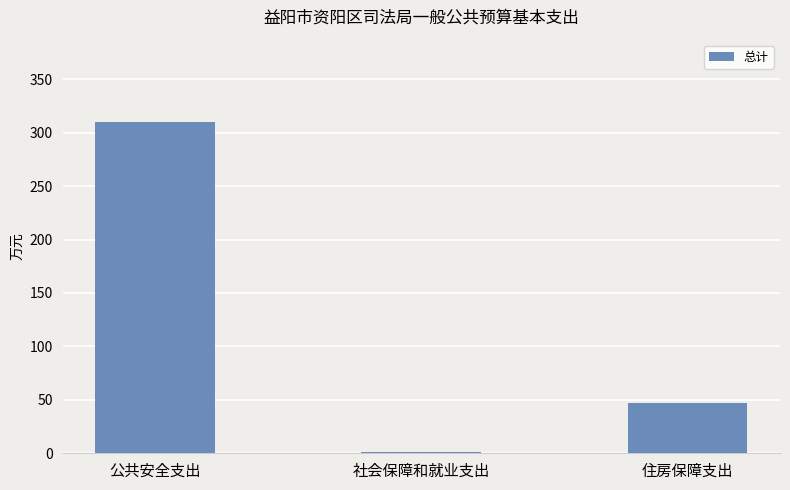

Where is the data nearest to the value 155?

住房保障支出